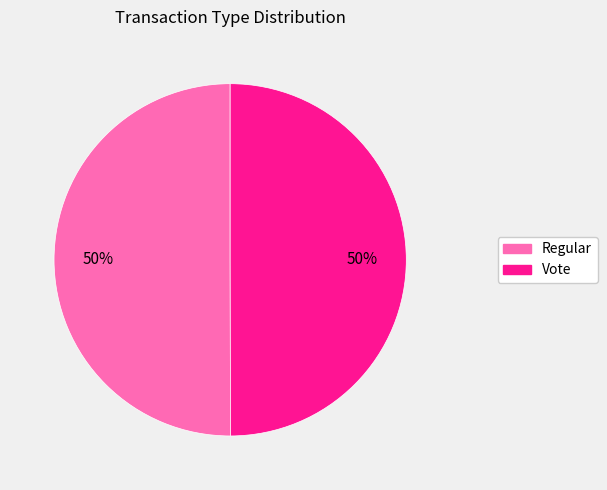

Do Vote and Regular together represent more than half of the pie?

Yes